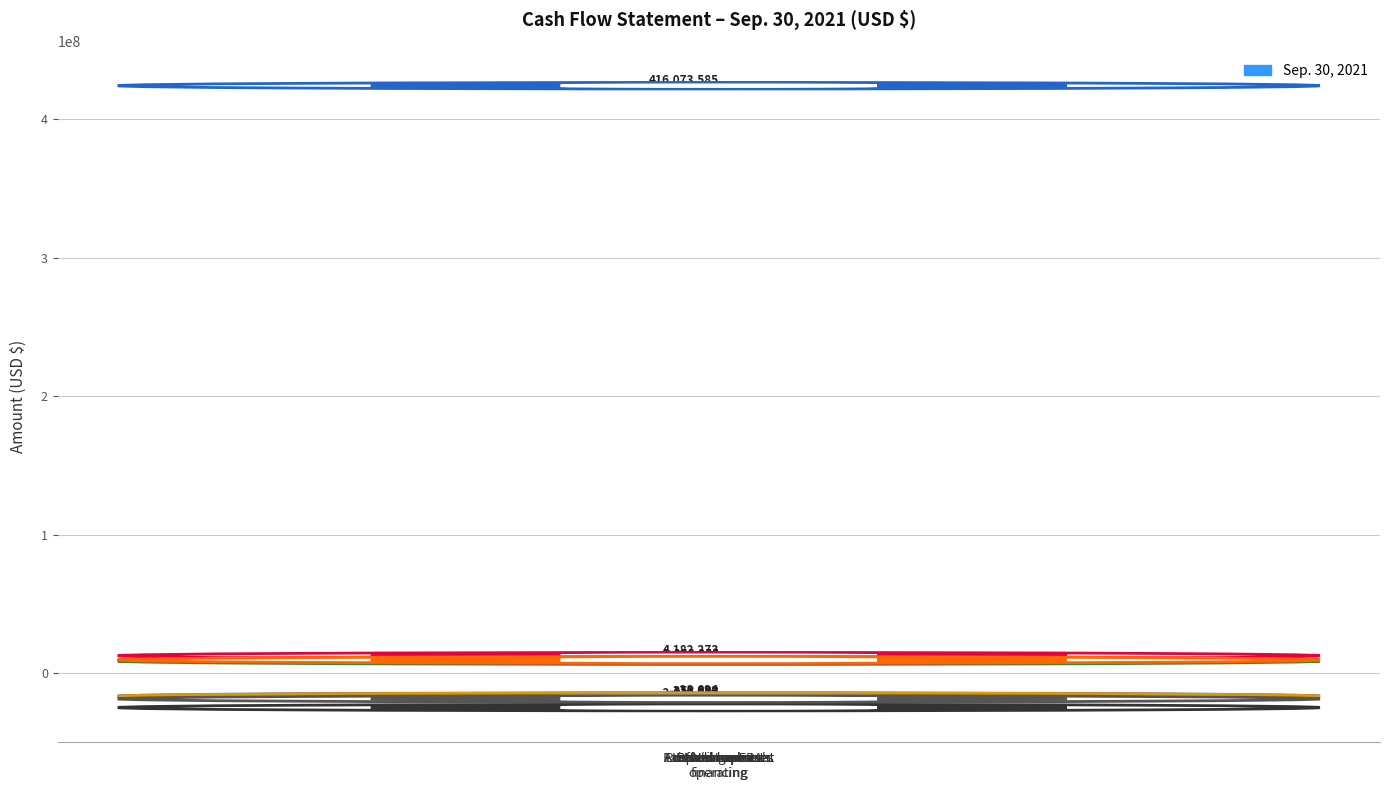

How many data points does each series have?

10